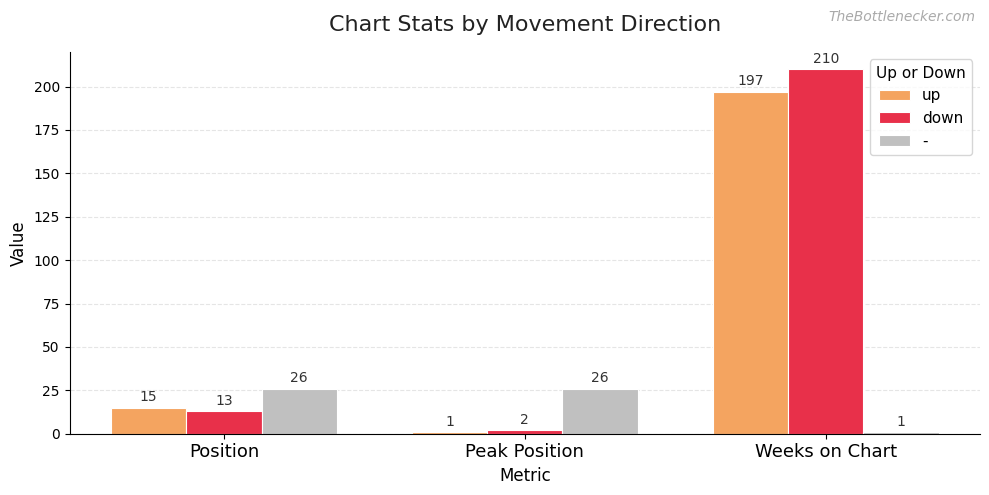

How many groups of bars are there?

3